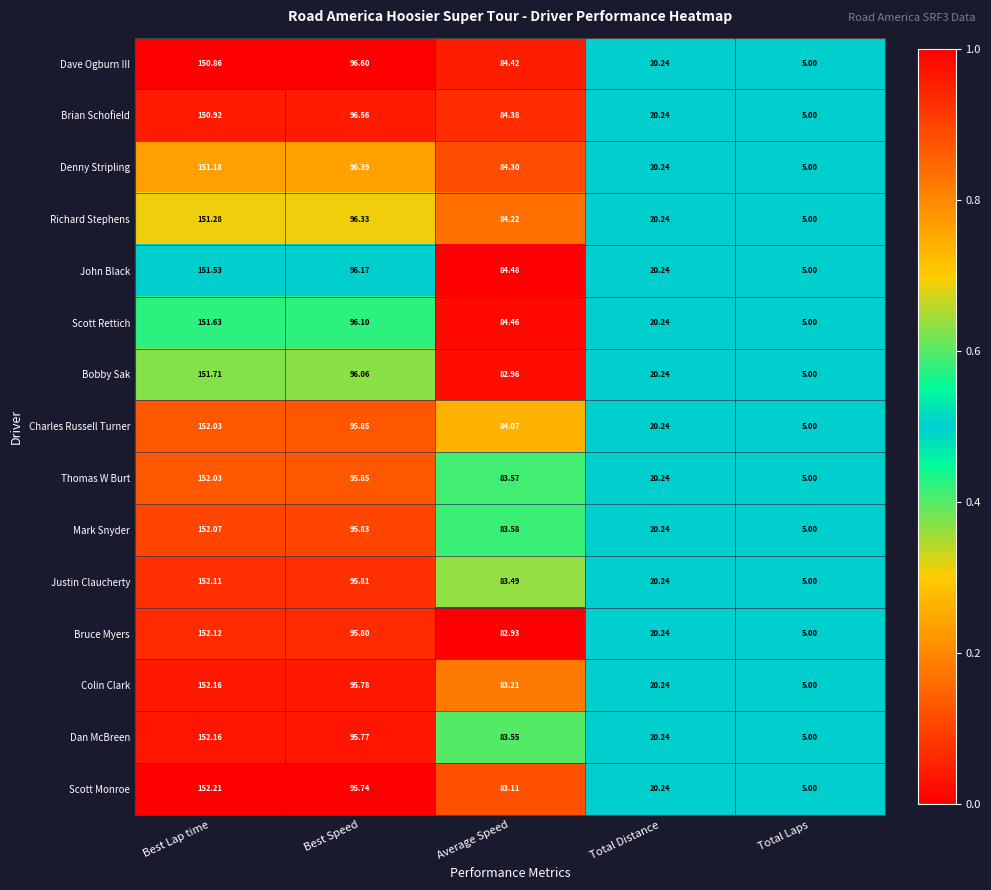

At which label is Dave Ogburn III closest to 77?

Average Speed